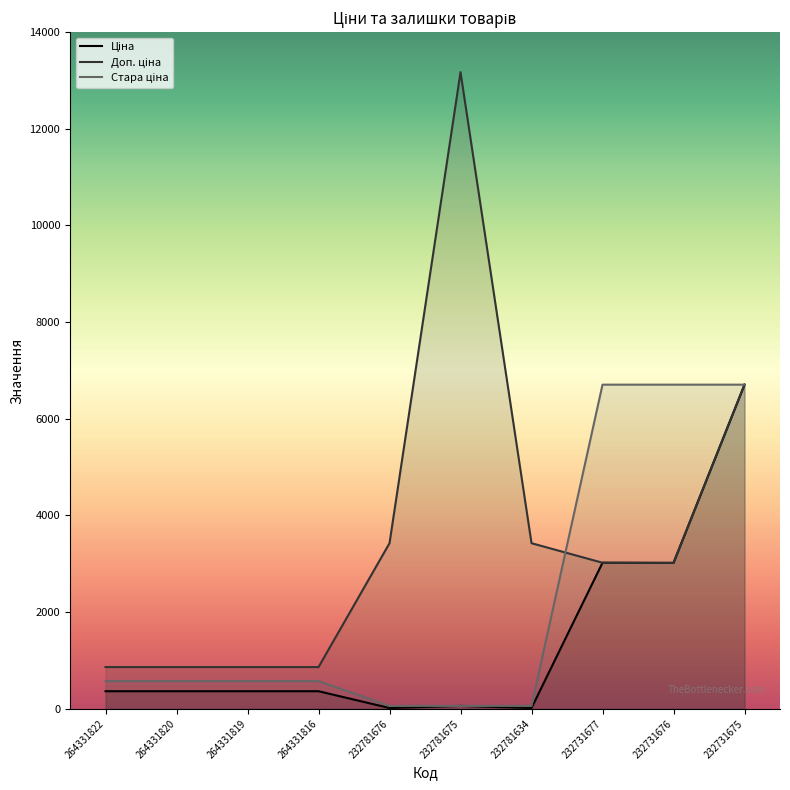

List the series in order of their peak value, highest first.

Доп. ціна, Ціна, Стара ціна